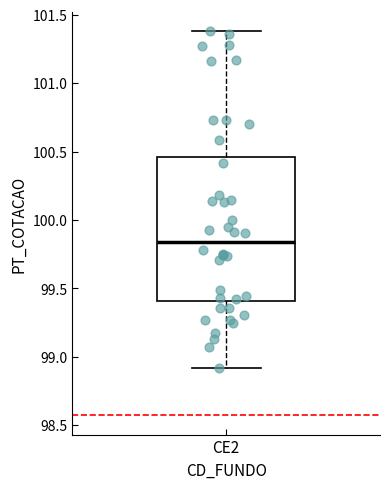

Where is the lower edge of the box for CE2 on the y-axis? The values are not printed on the chart, so give them approximately, as read against the axis.

99.40